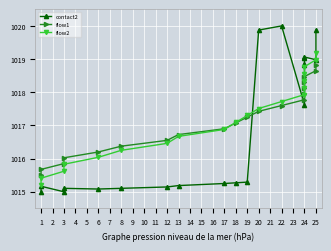

List the labels in order of contact2 value, smallest first.

1, 3, 6, 3, 8, 12, 1, 13, 17, 18, 19, 24, 24, 24, 25, 24, 24, 20, 25, 22